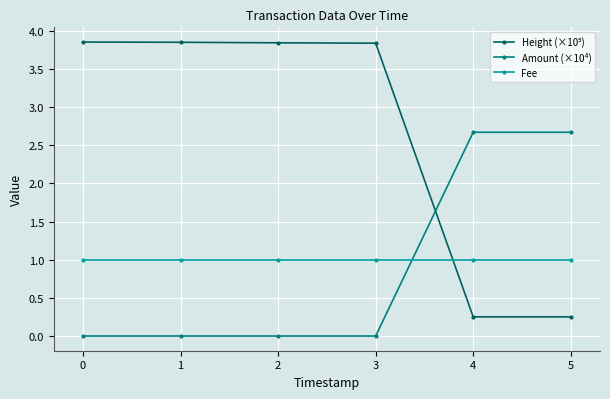

What is the maximum value for Fee?

1.0